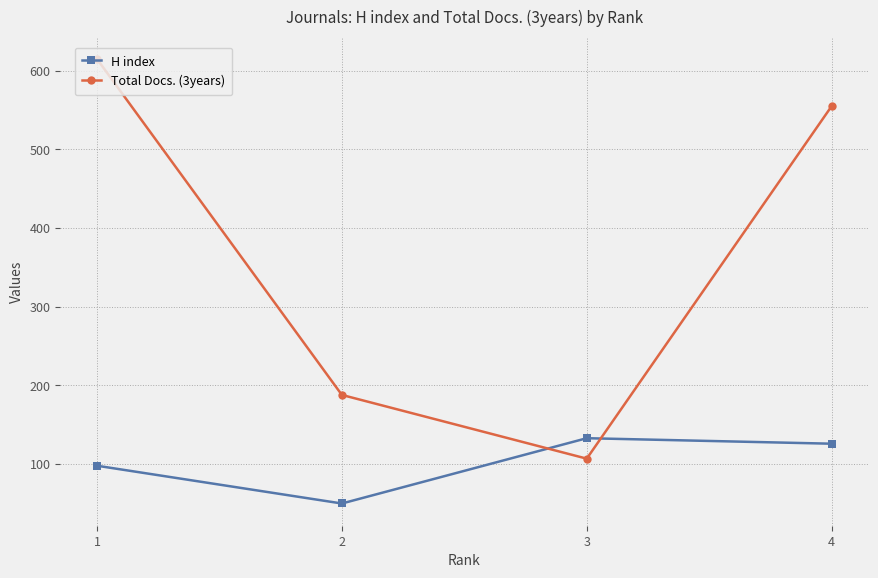

Is the value of Total Docs. (3years) at 3 greater than the value of H index at 4?

No